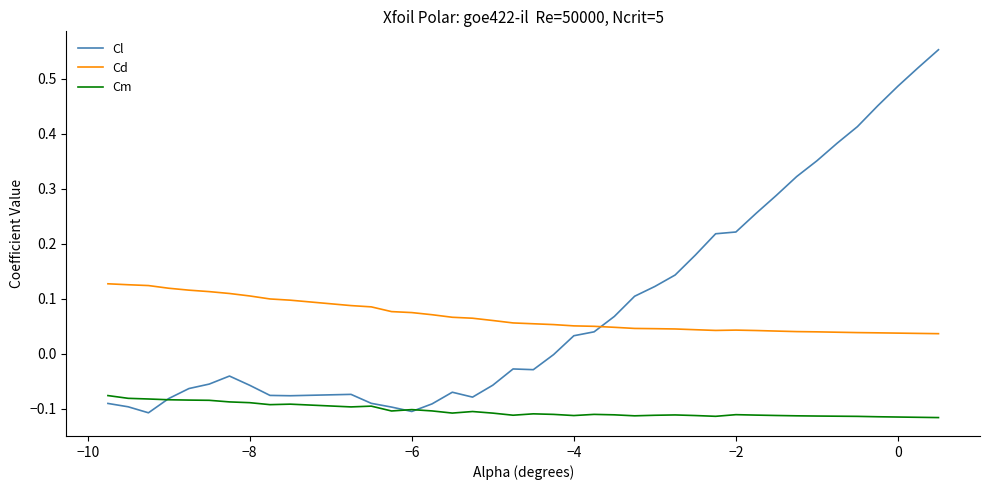

In Cl, how many points are higher than both neighbors (excluding endpoints)?

4